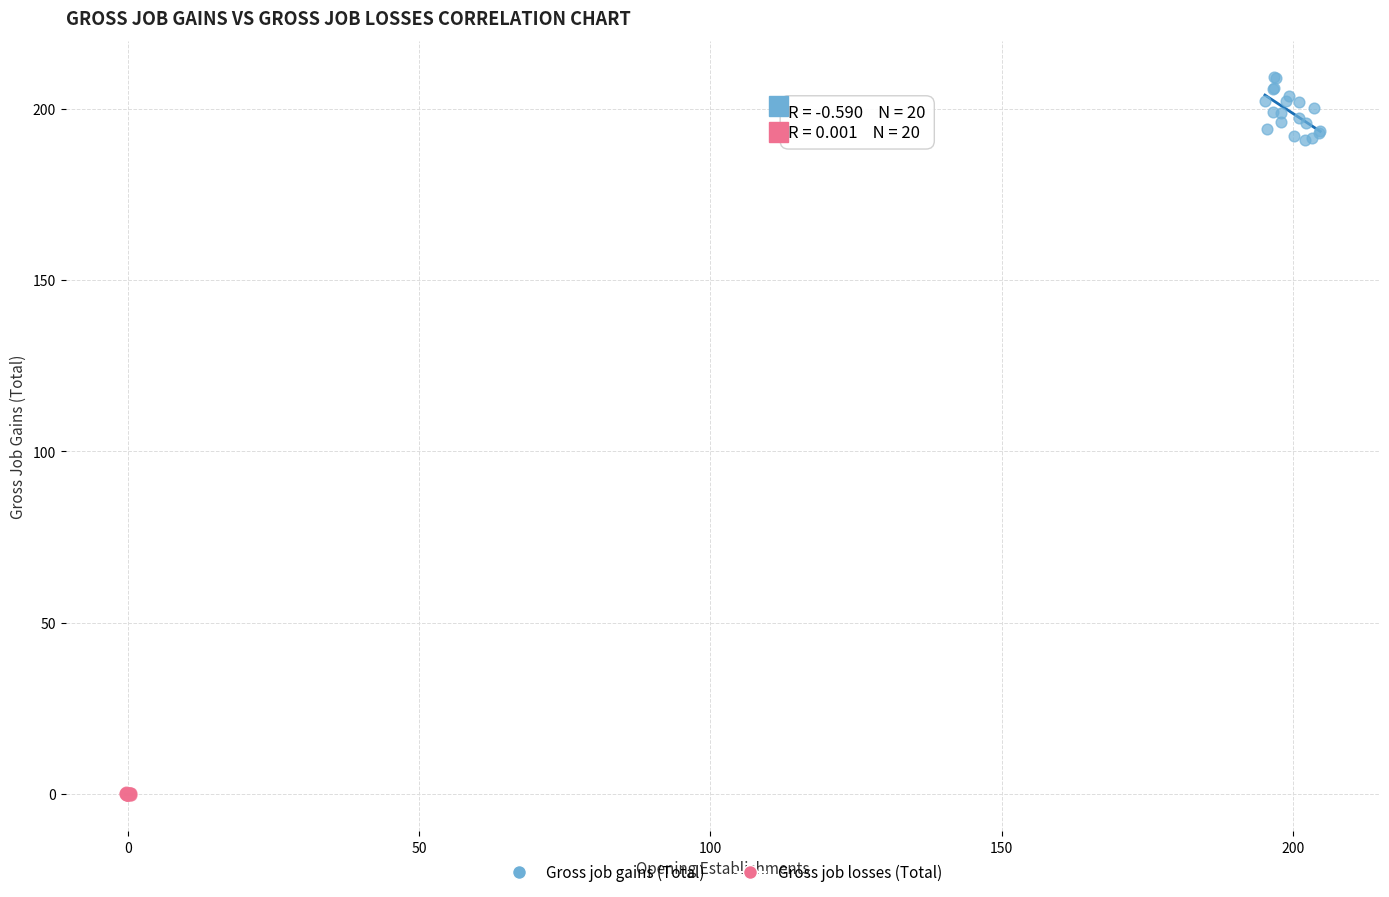

Which series reaches the minimum Y coordinate?

Gross job losses (Total)